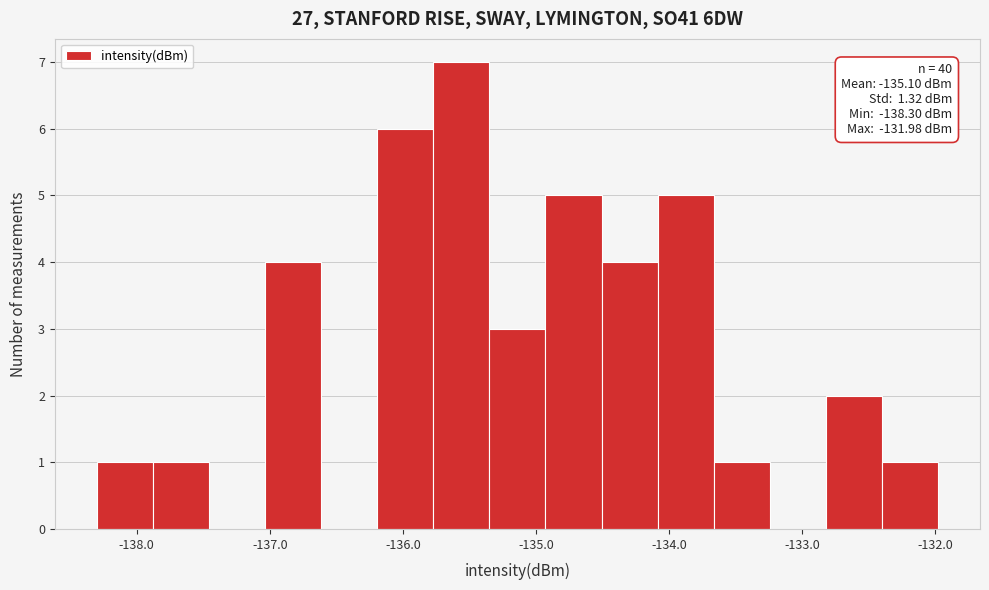

Which range on the x-axis has the tallest bar?

-135.8 to -135.4